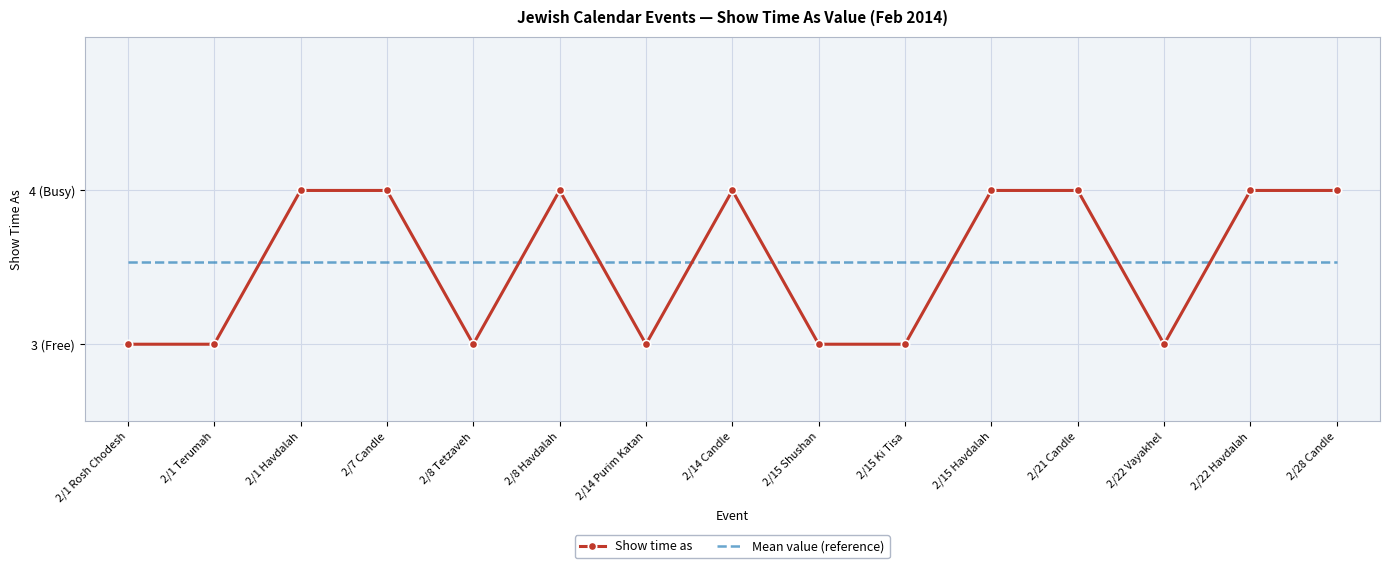

What are all the series names shown in the legend?

Show time as, Mean value (reference)